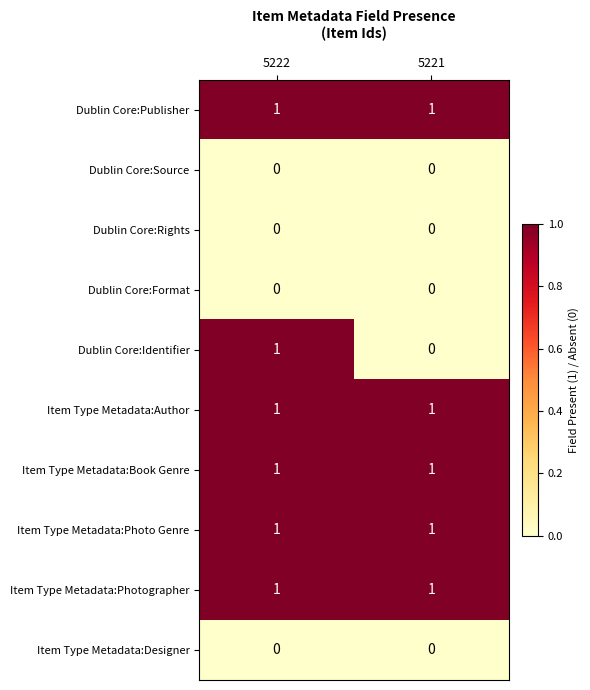

Which series has the widest spread of values?

Dublin Core:Identifier